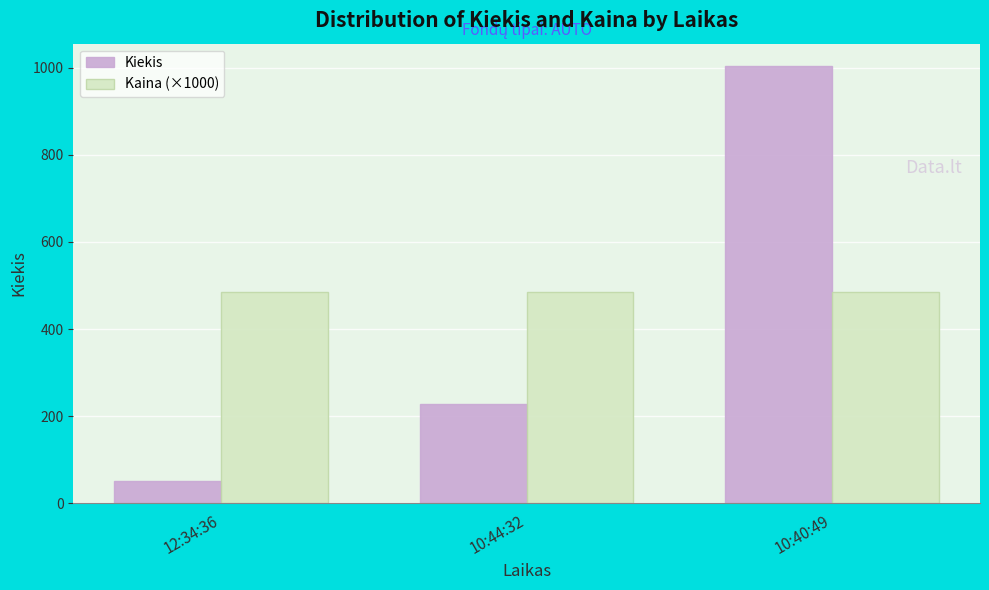

Rank the series by their average value, from lowest to highest.

Kiekis, Kaina (×1000)